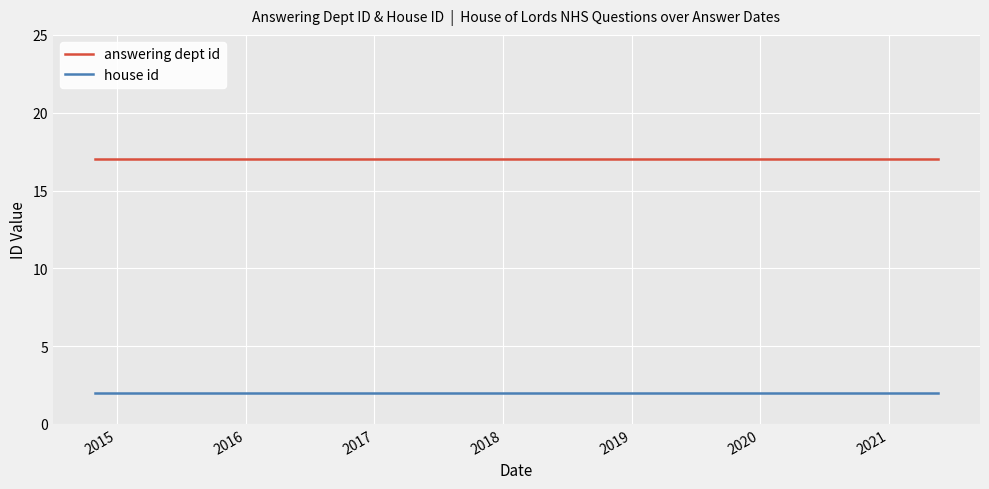

What is the maximum value shown in the chart?

17